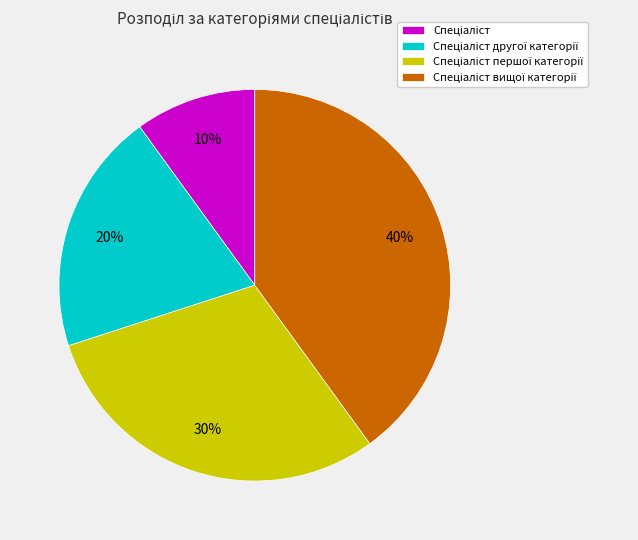

To the nearest percent, what is the difference between the largest and smallest slice percentages?

30%